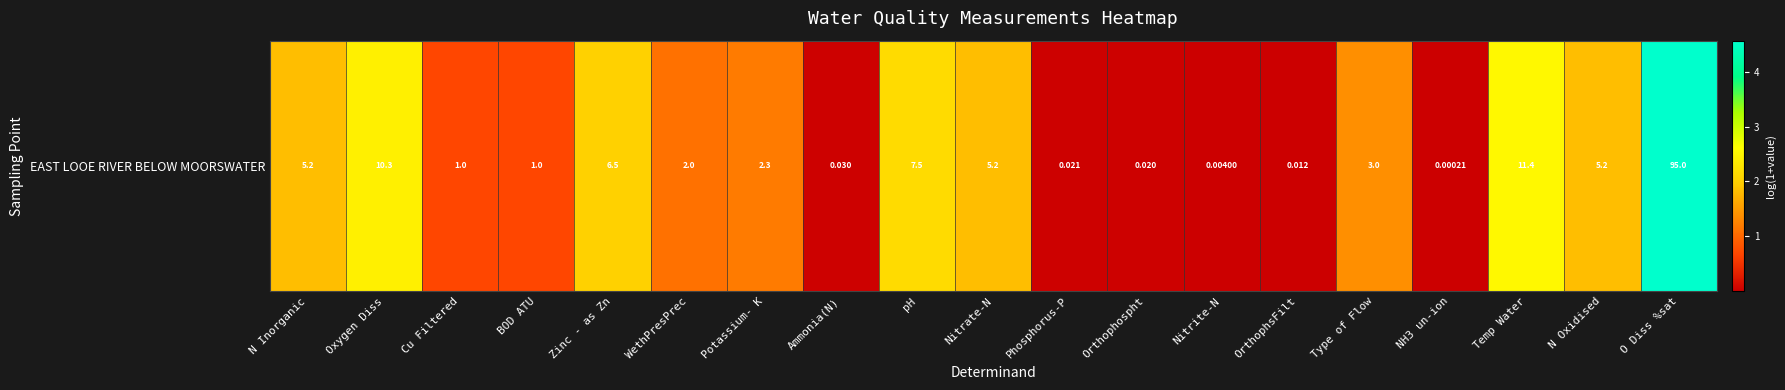

What is the sum of the values at N Oxidised and pH?

4.0